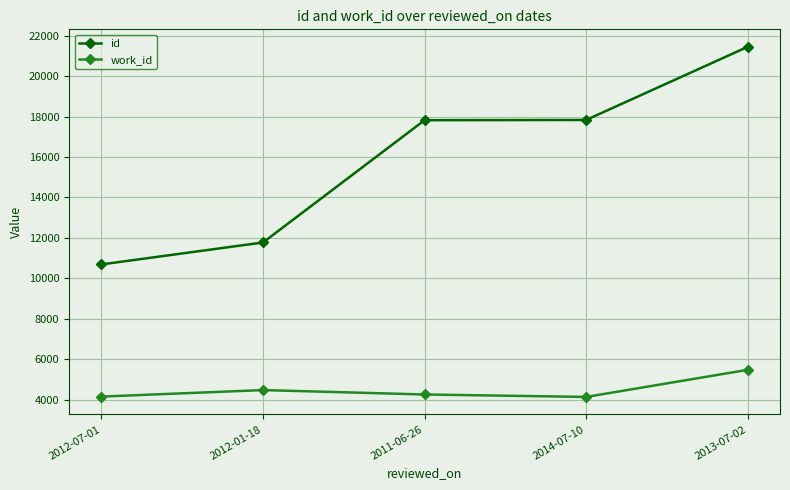

At which category does work_id reach its first local peak?

2012-01-18